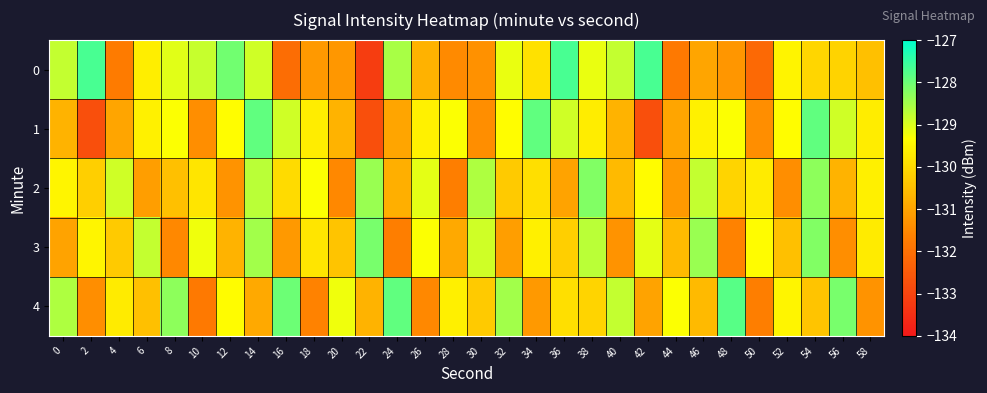

What is the total value across all series at 52?

-650.3